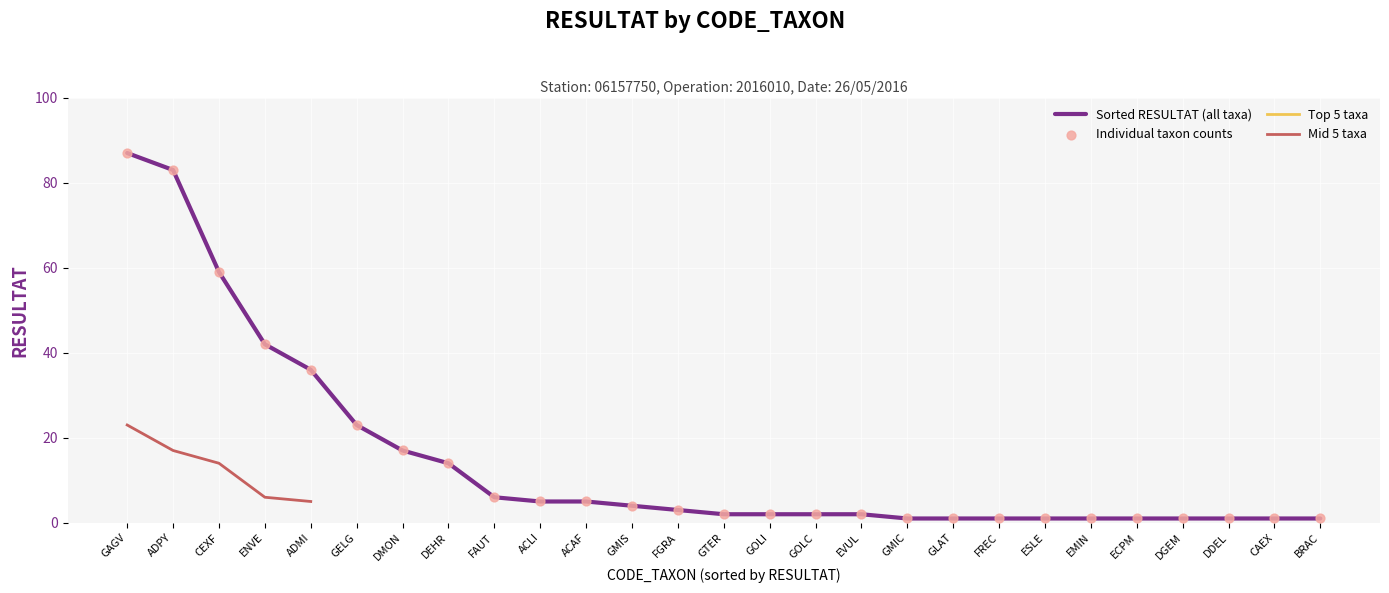

Between ACAF and ADMI, which is larger?

ADMI